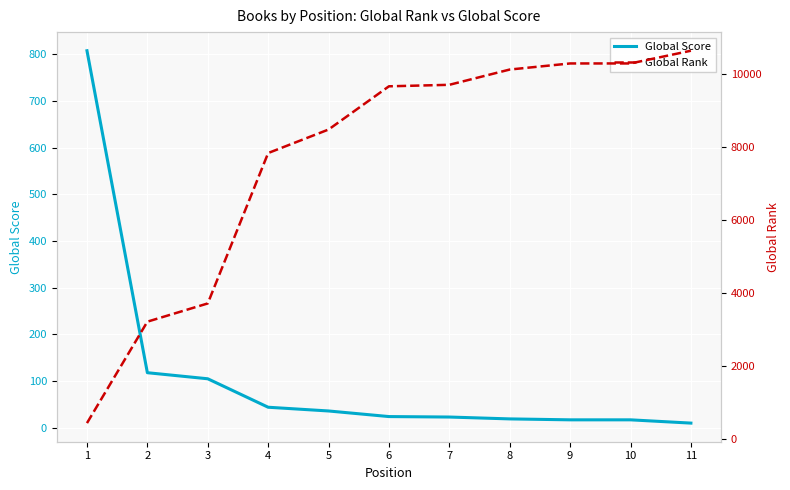

How many lines are shown in the chart?

2